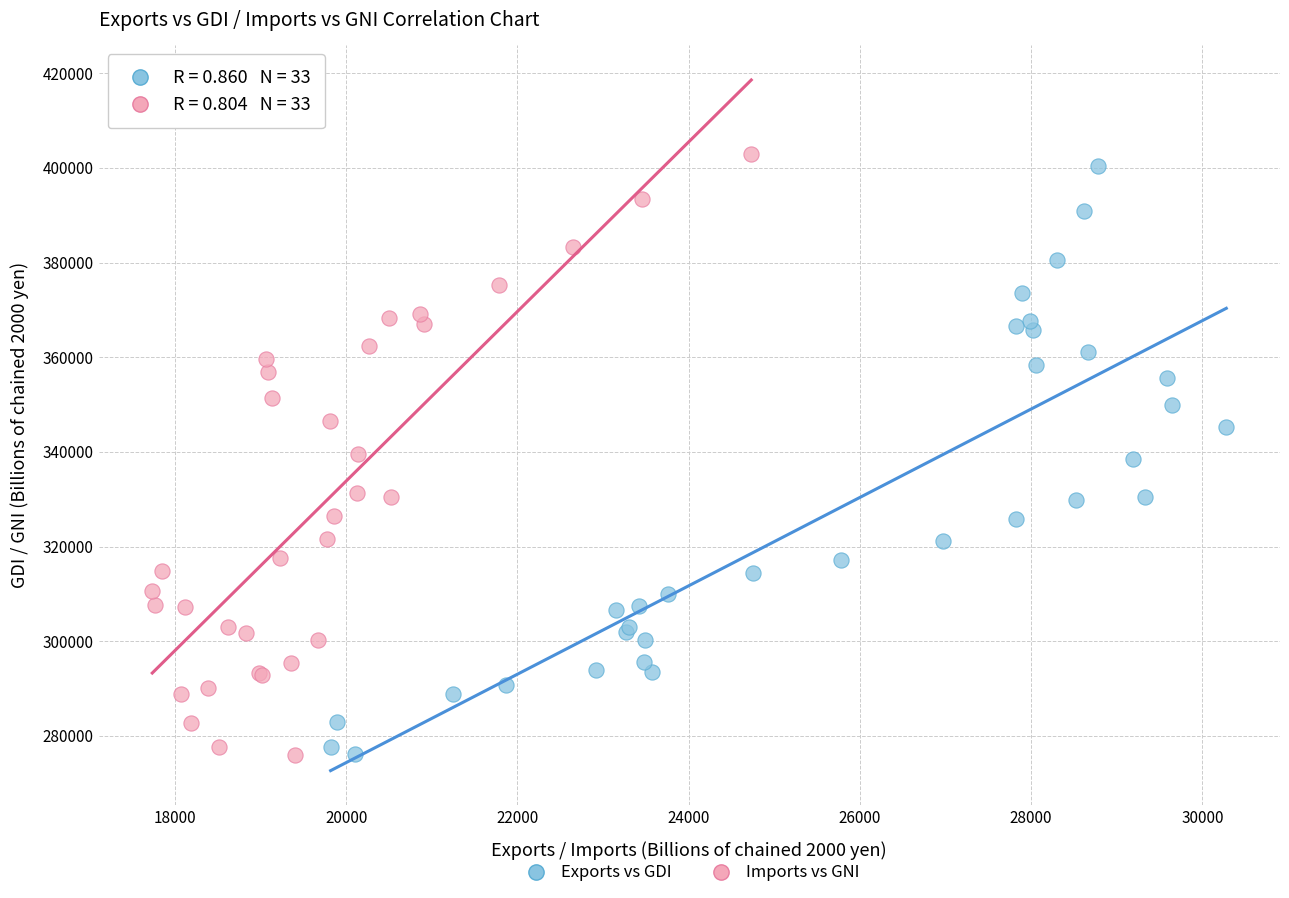

Which series has the widest spread of Y values?

Imports vs GNI